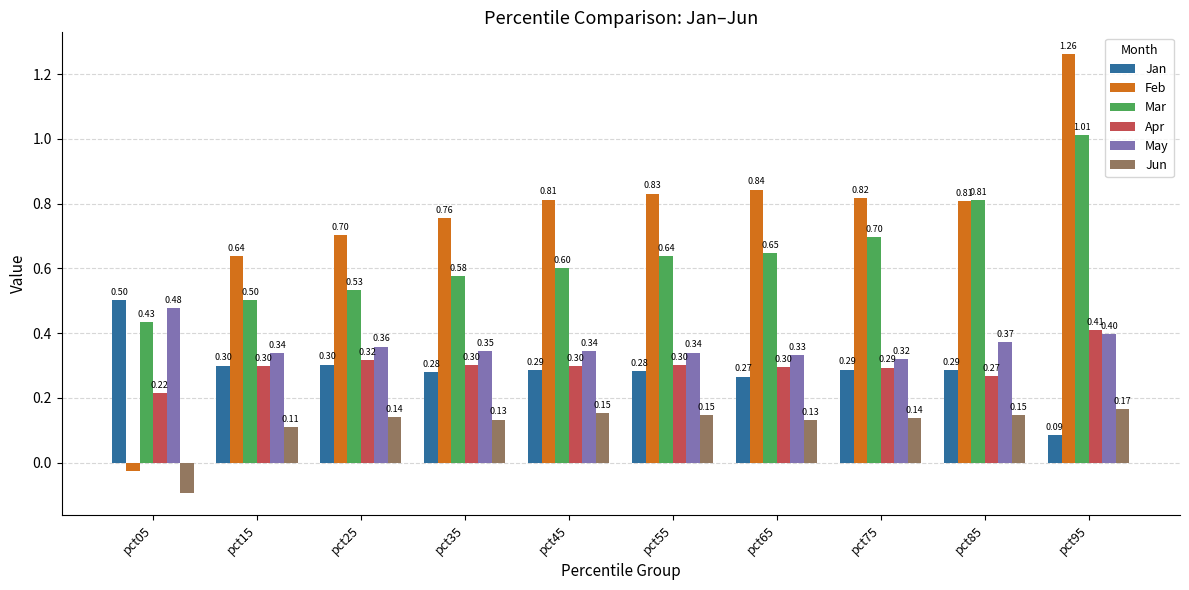

At how many categories does at least one series exceed 0?

10